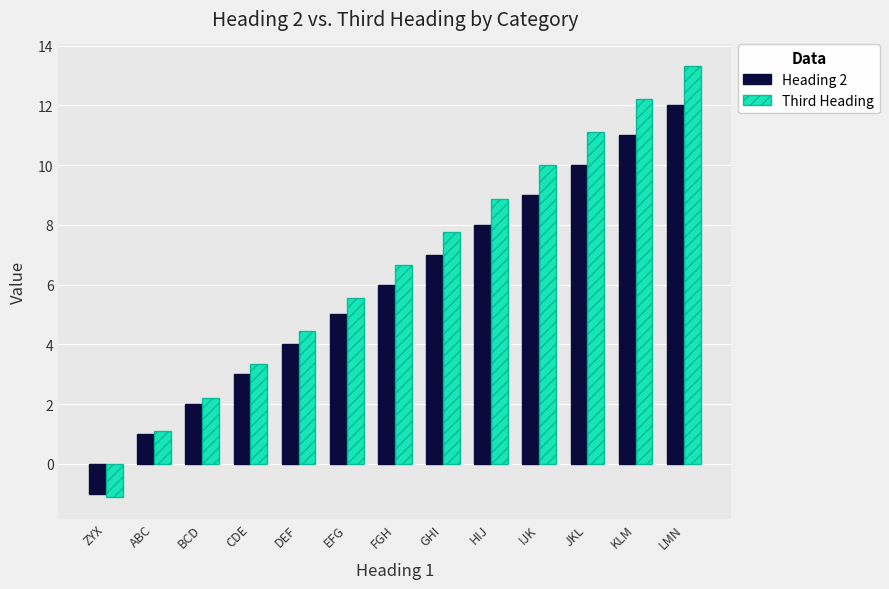

What is the label of the 7th bar from the right?

FGH